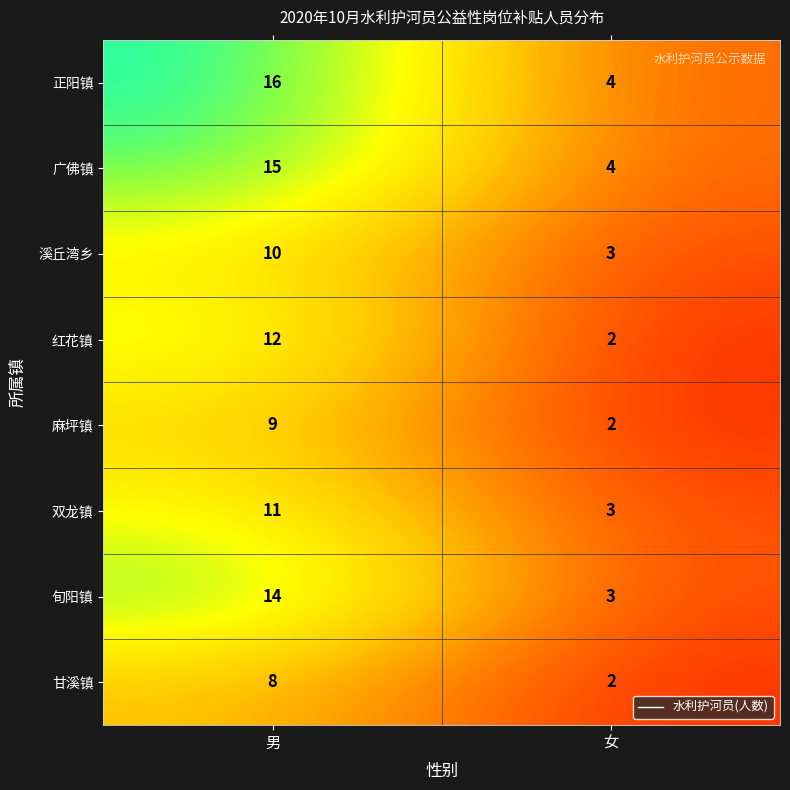

Reading left to right, extract all data points from this chart.

正阳镇: 16	4
广佛镇: 15	4
溪丘湾乡: 10	3
红花镇: 12	2
麻坪镇: 9	2
双龙镇: 11	3
旬阳镇: 14	3
甘溪镇: 8	2